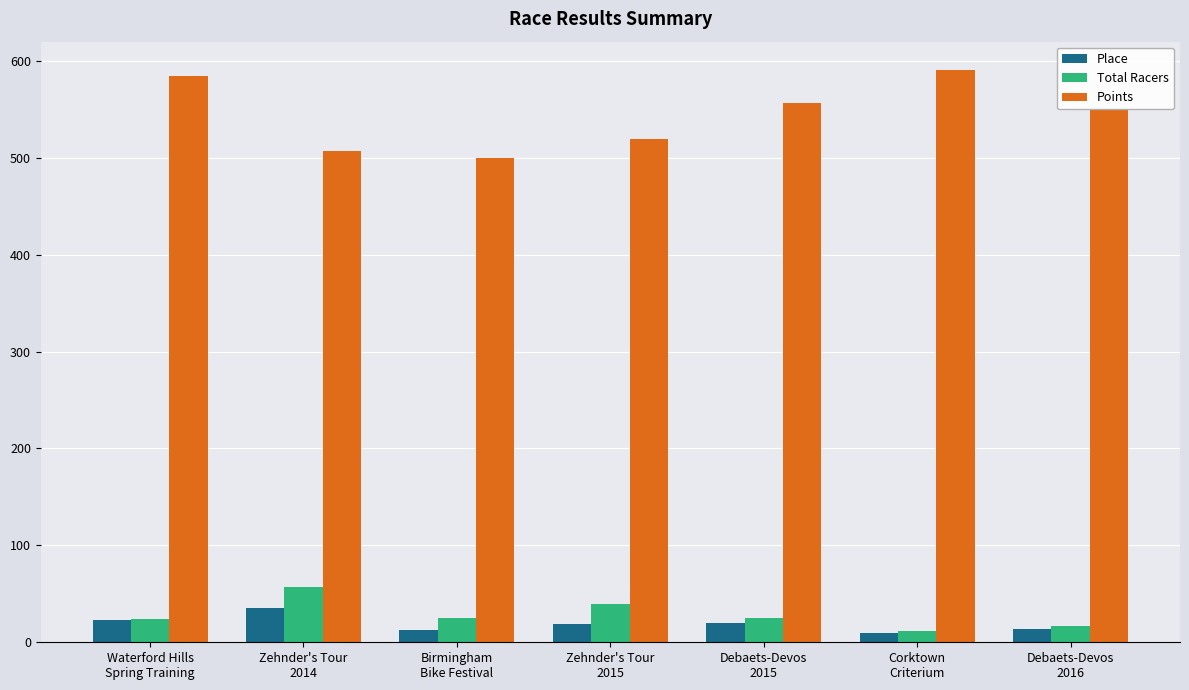

Between Zehnder's Tour
2014 and Corktown
Criterium, which series saw the biggest shift?

Points